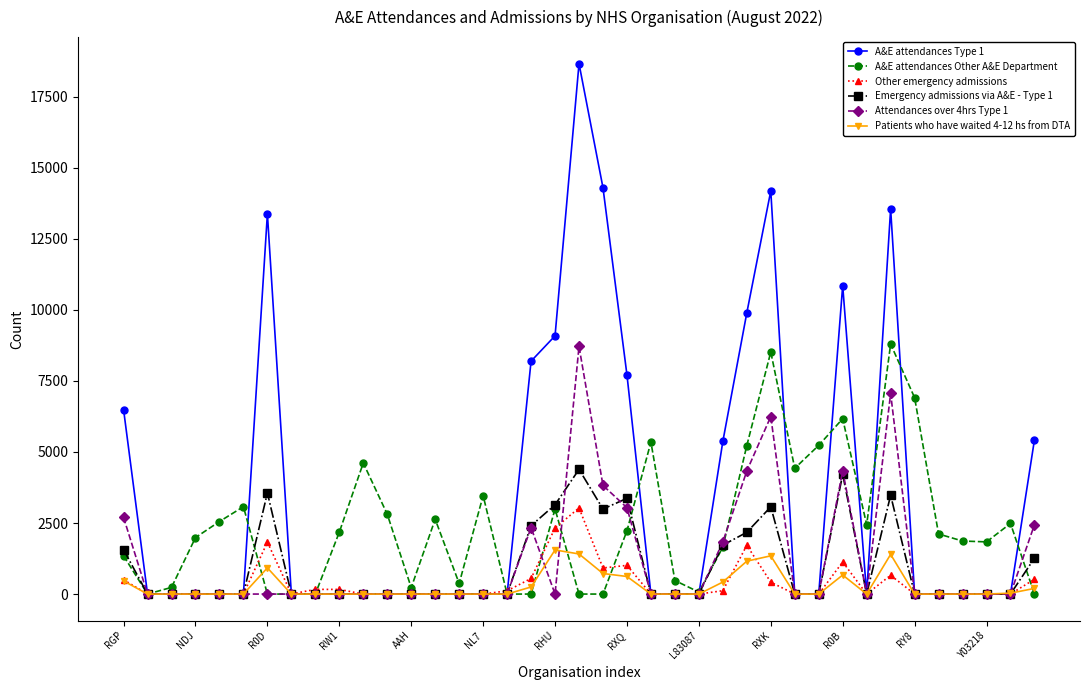

Which series has the largest range (max minus min)?

A&E attendances Type 1